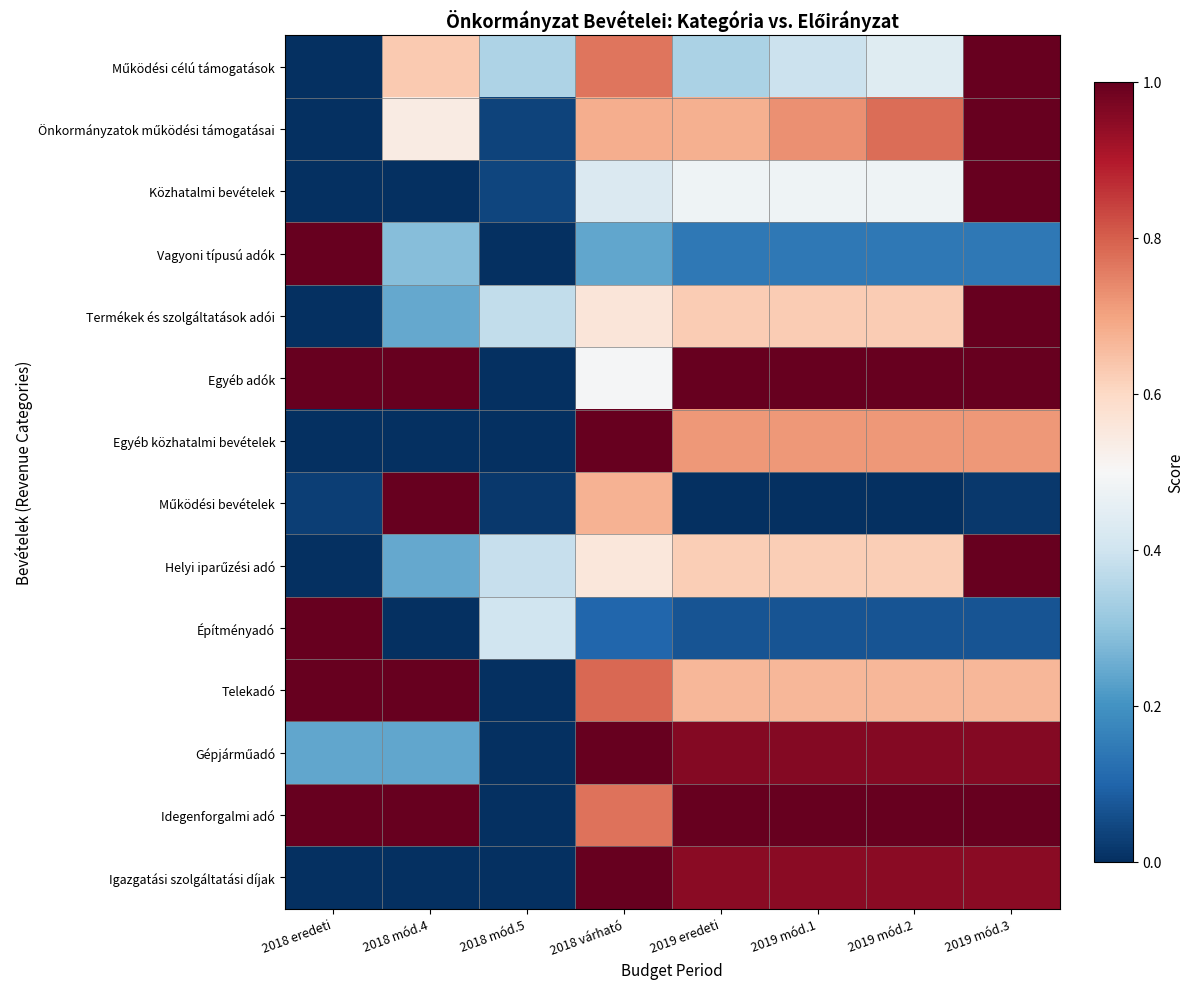

What is the maximum value shown in the chart?

1.0